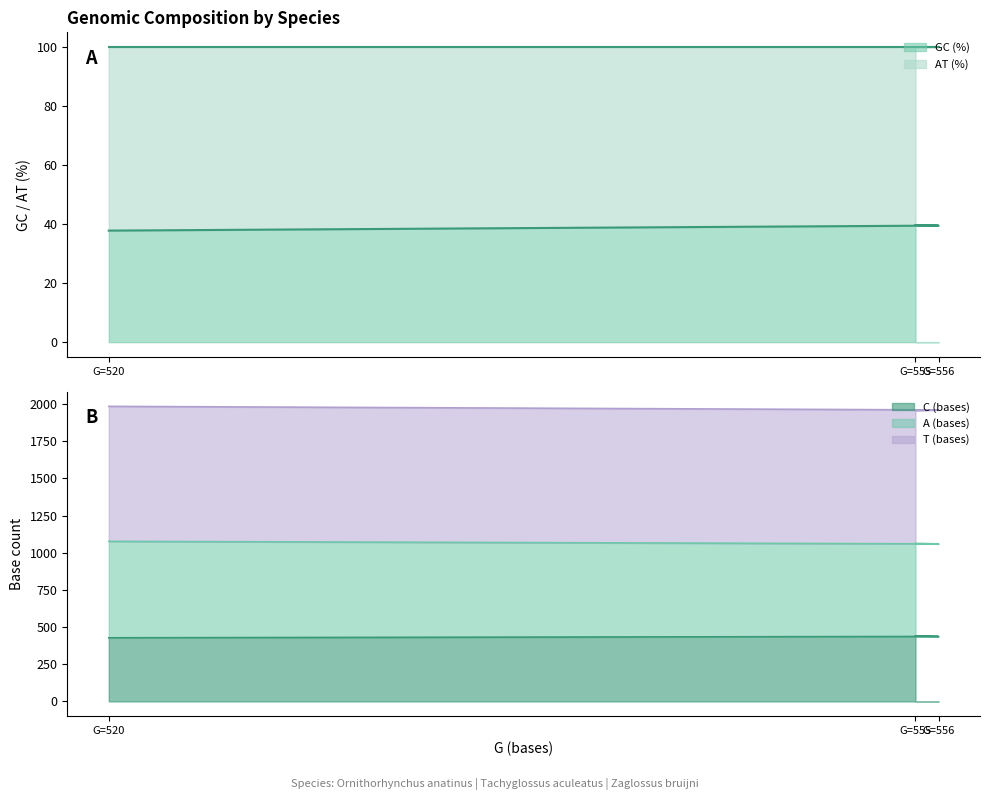

What is the sum of the GC (%) values at G=520 and G=556?

77.3